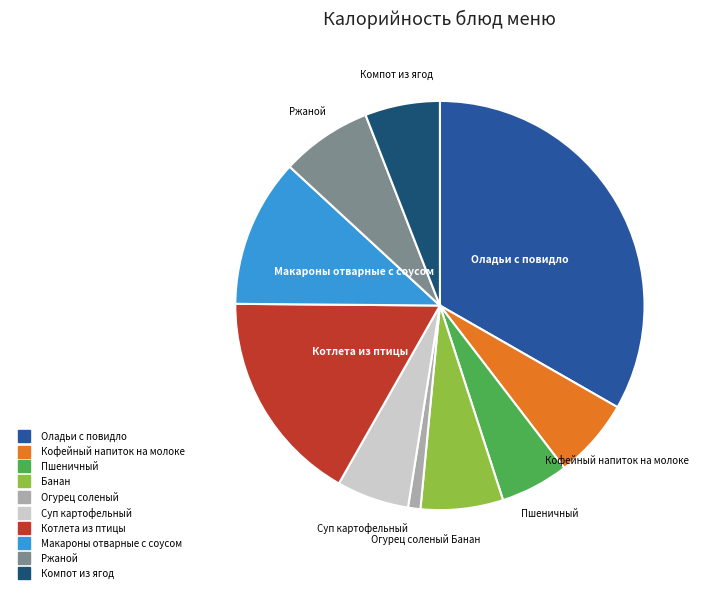

The Котлета из птицы slice represents 17% of the pie. True or false?

True